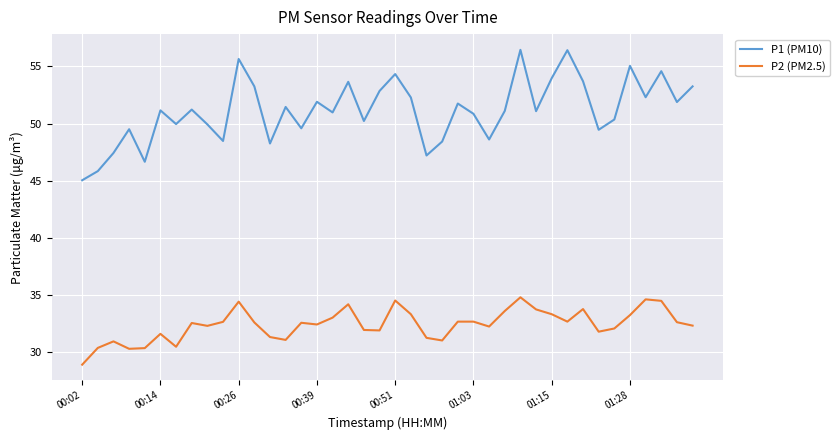

True or false: P1 (PM10) and P2 (PM2.5) intersect in this chart.

False